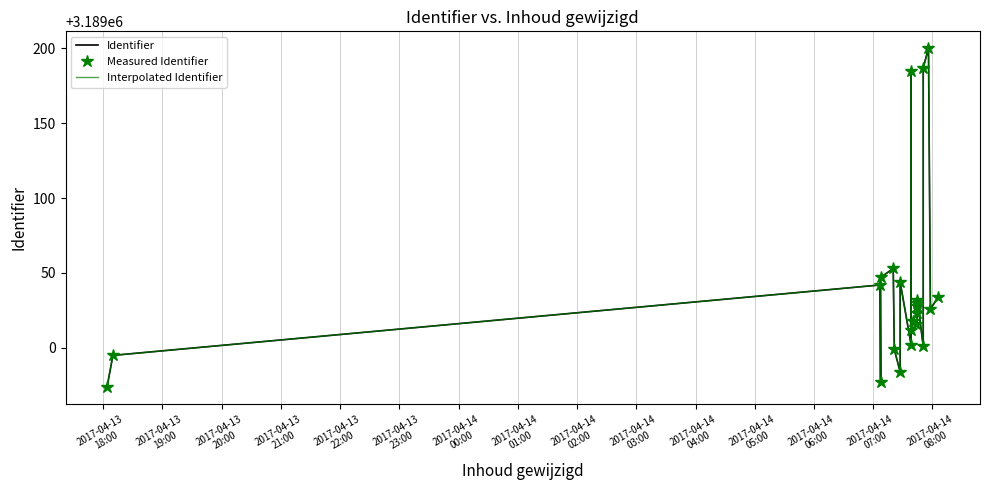

In Identifier, how many points are lower than both neighbors (excluding endpoints)?

7